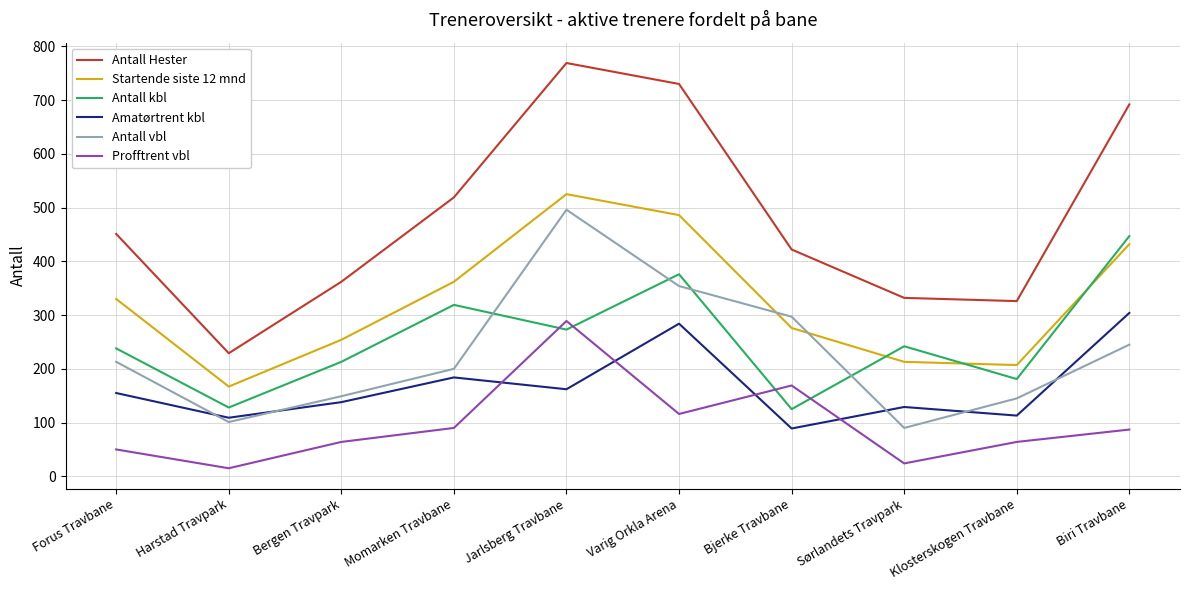

At which category is the sum across all series the highest?

Jarlsberg Travbane